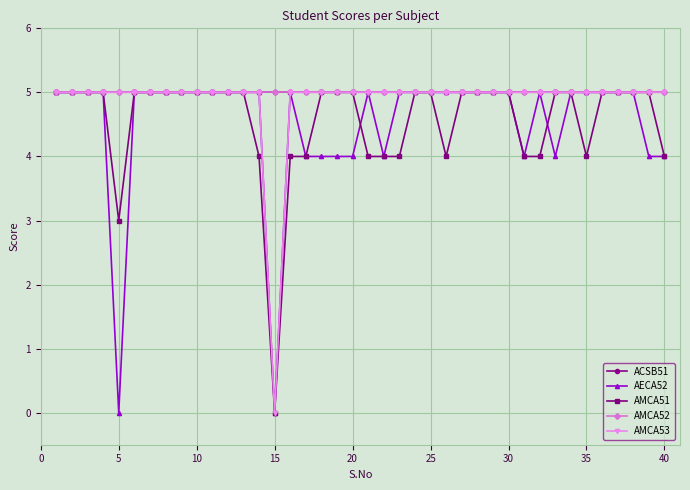

Reading left to right, extract all data points from this chart.

ACSB51: 5	5	5	5	5	5	5	5	5	5	5	5	5	5	5	5	5	5	5	5	5	5	5	5	5	5	5	5	5	5	5	5	5	5	5	5	5	5	5	5
AECA52: 5	5	5	5	0	5	5	5	5	5	5	5	5	5	0	5	4	4	4	4	5	4	5	5	5	5	5	5	5	5	4	5	4	5	5	5	5	5	4	4
AMCA51: 5	5	5	5	3	5	5	5	5	5	5	5	5	4	0	4	4	5	5	5	4	4	4	5	5	4	5	5	5	5	4	4	5	5	4	5	5	5	5	4
AMCA52: 5	5	5	5	5	5	5	5	5	5	5	5	5	5	5	5	5	5	5	5	5	5	5	5	5	5	5	5	5	5	5	5	5	5	5	5	5	5	5	5
AMCA53: 5	5	5	5	5	5	5	5	5	5	5	5	5	5	0	5	5	5	5	5	5	5	5	5	5	5	5	5	5	5	5	5	5	5	5	5	5	5	5	5